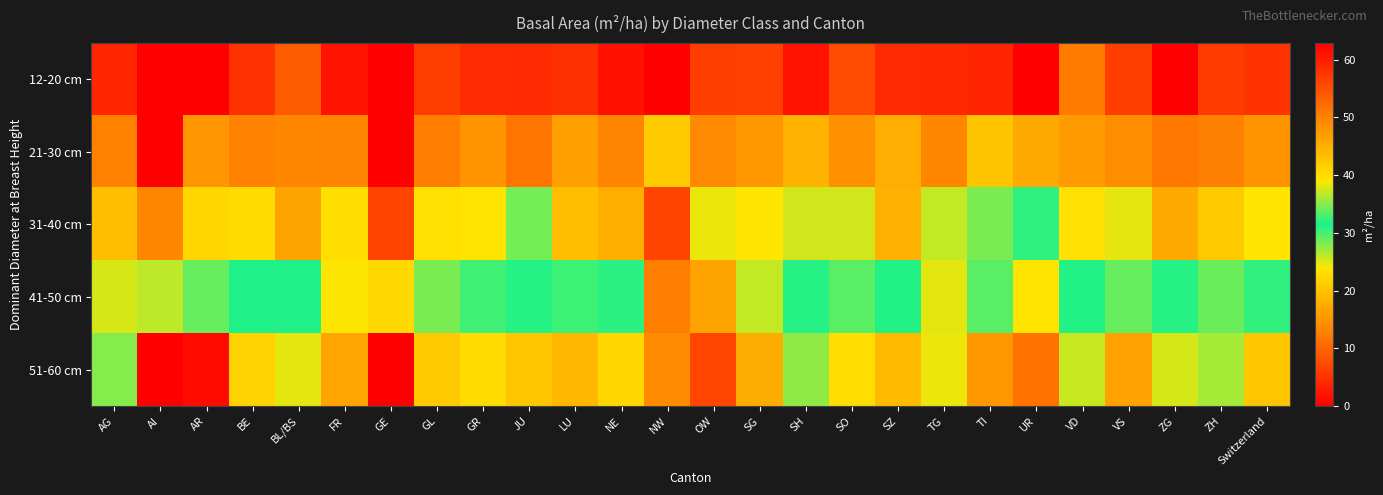

Which series has the largest range (max minus min)?

51-60 cm